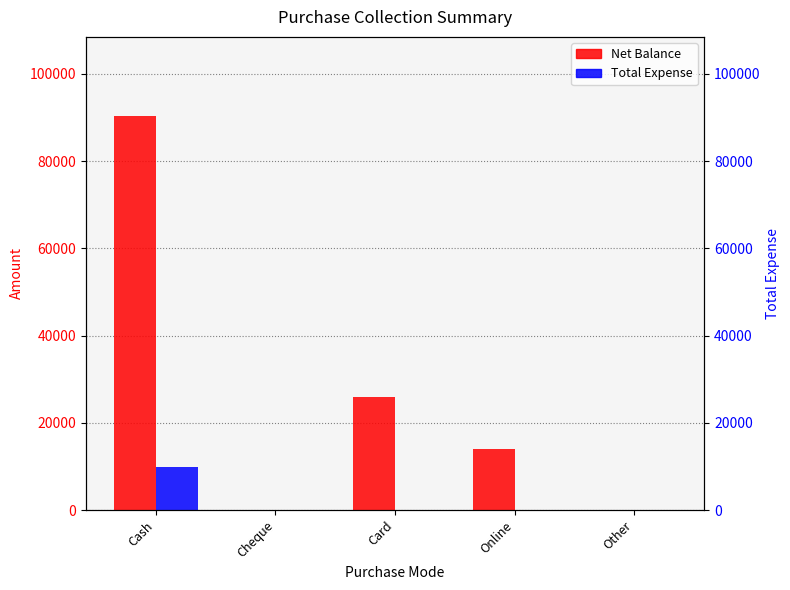

At which category is the sum across all series the highest?

Cash